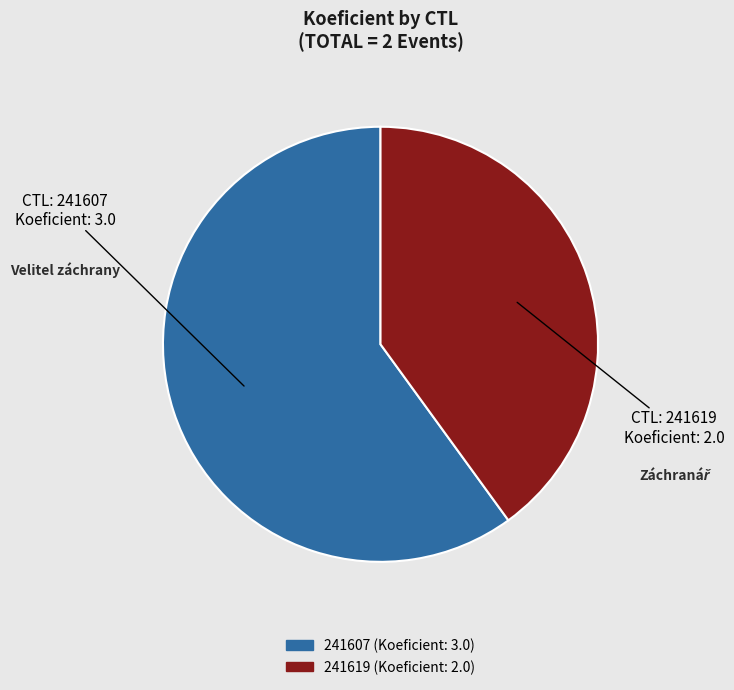

Between 241607 and 241619, which is larger?

241607